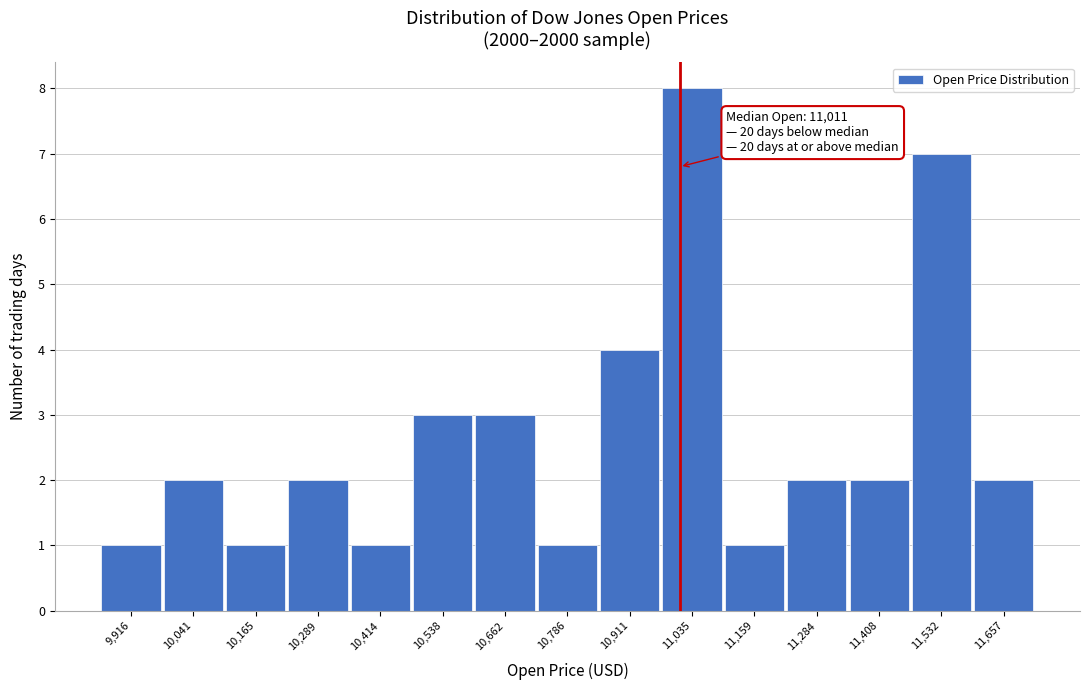

Over which range of the x-axis is the bar tallest?

10980 to 11100